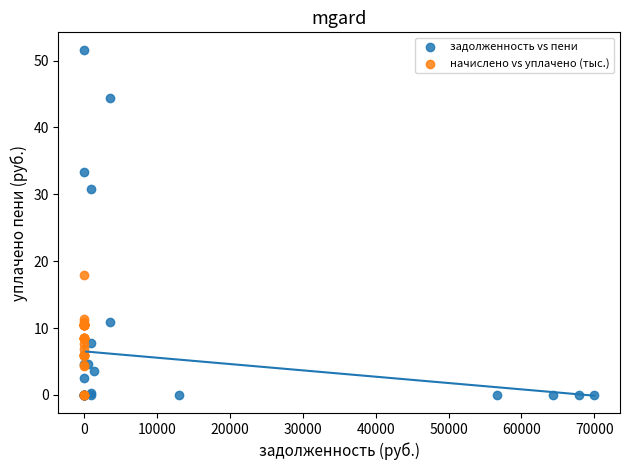

Which series reaches the maximum Y coordinate?

задолженность vs пени